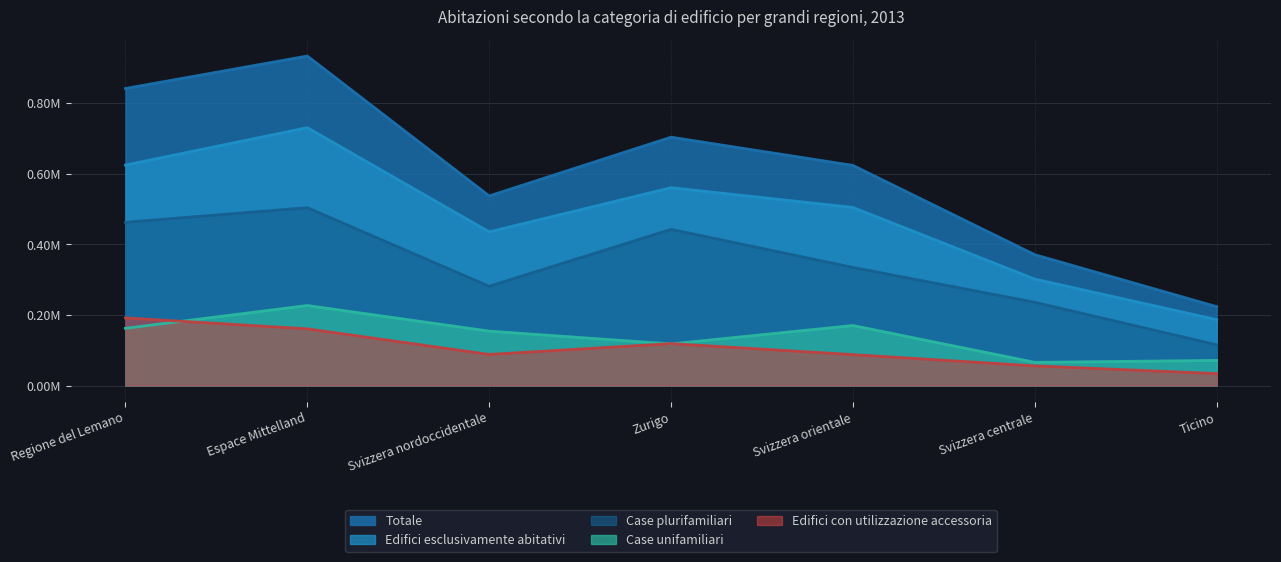

How many distinct data groups are displayed?

5